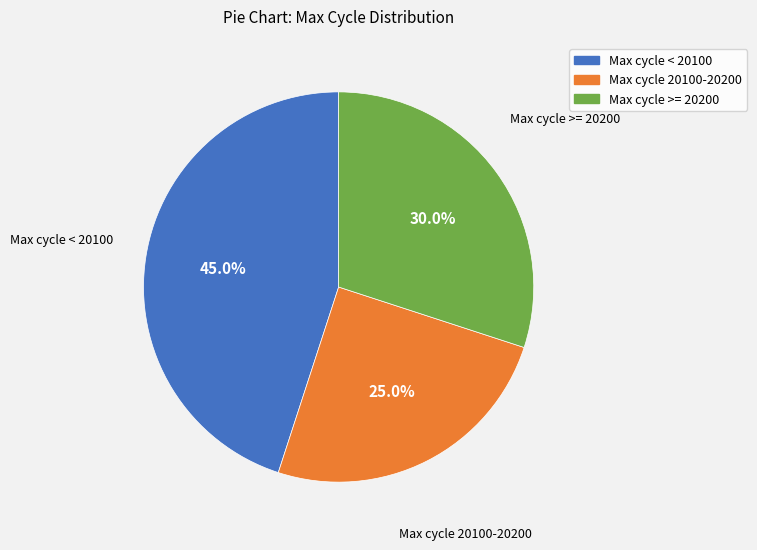

Is there a majority slice in this chart?

No